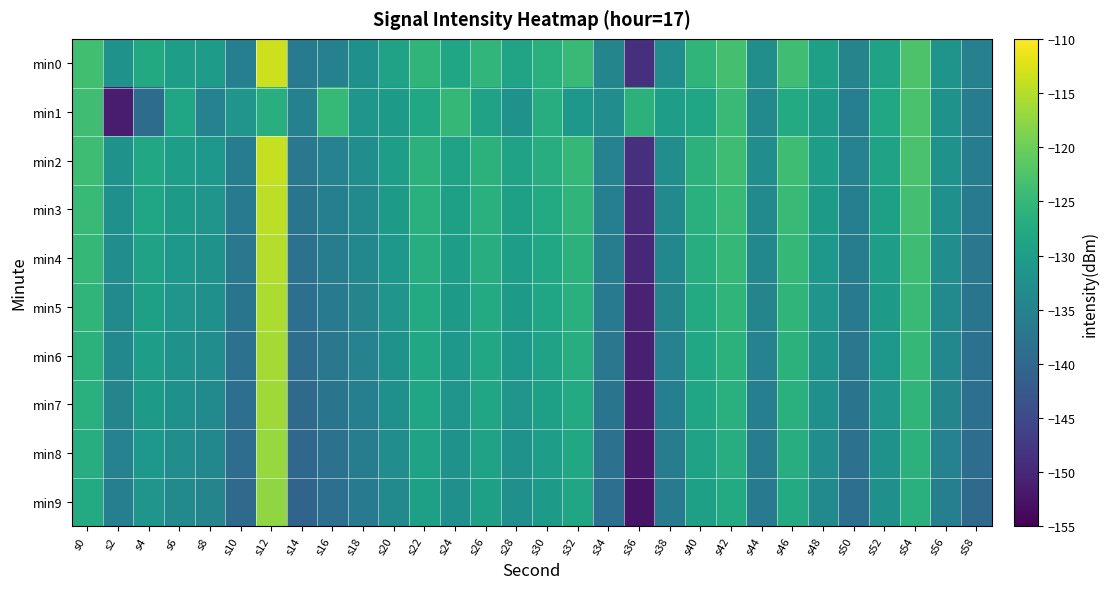

How many categories are shown in the chart?

30